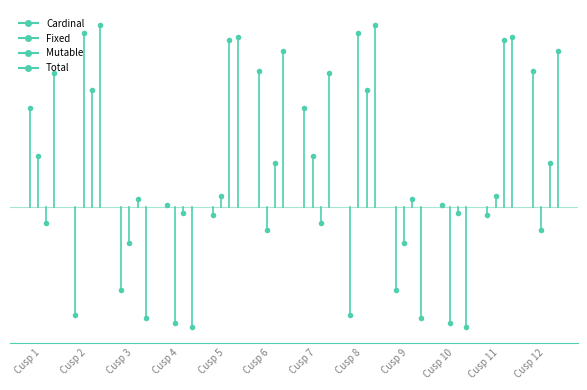

Reading right to left, what are all the values shown in this chart?

Cardinal: Cusp 12=37.6	Cusp 11=-2.2	Cusp 10=0.5	Cusp 9=-22.9	Cusp 8=-30.0	Cusp 7=27.3	Cusp 6=37.6	Cusp 5=-2.2	Cusp 4=0.5	Cusp 3=-22.9	Cusp 2=-30.0	Cusp 1=27.3
Fixed: Cusp 12=-6.5	Cusp 11=3.0	Cusp 10=-32.2	Cusp 9=-10.1	Cusp 8=48.1	Cusp 7=14.1	Cusp 6=-6.5	Cusp 5=3.0	Cusp 4=-32.2	Cusp 3=-10.1	Cusp 2=48.1	Cusp 1=14.1
Mutable: Cusp 12=12.2	Cusp 11=46.4	Cusp 10=-1.7	Cusp 9=2.1	Cusp 8=32.3	Cusp 7=-4.3	Cusp 6=12.2	Cusp 5=46.4	Cusp 4=-1.7	Cusp 3=2.1	Cusp 2=32.3	Cusp 1=-4.3
Total: Cusp 12=43.4	Cusp 11=47.2	Cusp 10=-33.4	Cusp 9=-30.9	Cusp 8=50.4	Cusp 7=37.1	Cusp 6=43.4	Cusp 5=47.2	Cusp 4=-33.4	Cusp 3=-30.9	Cusp 2=50.4	Cusp 1=37.1